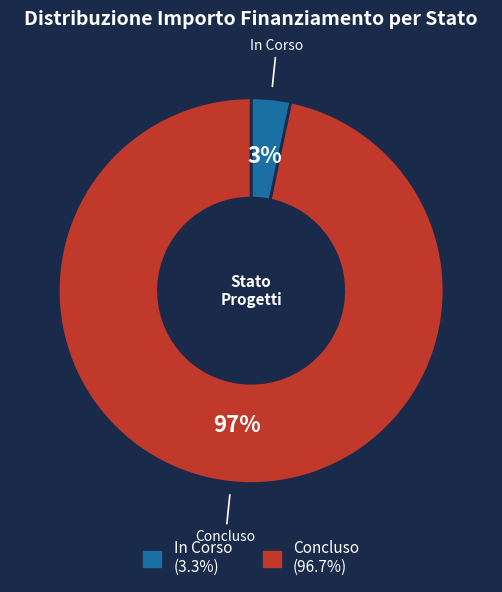

How many segments does this pie chart have?

2